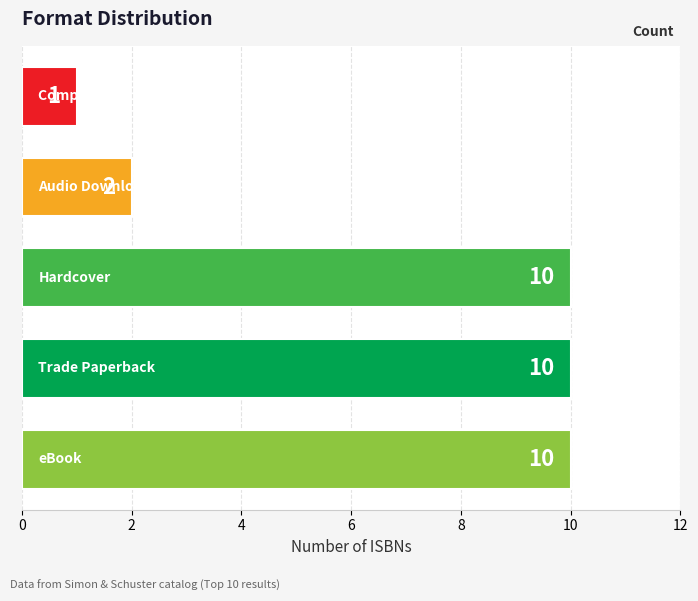

What is the greatest value displayed?

10